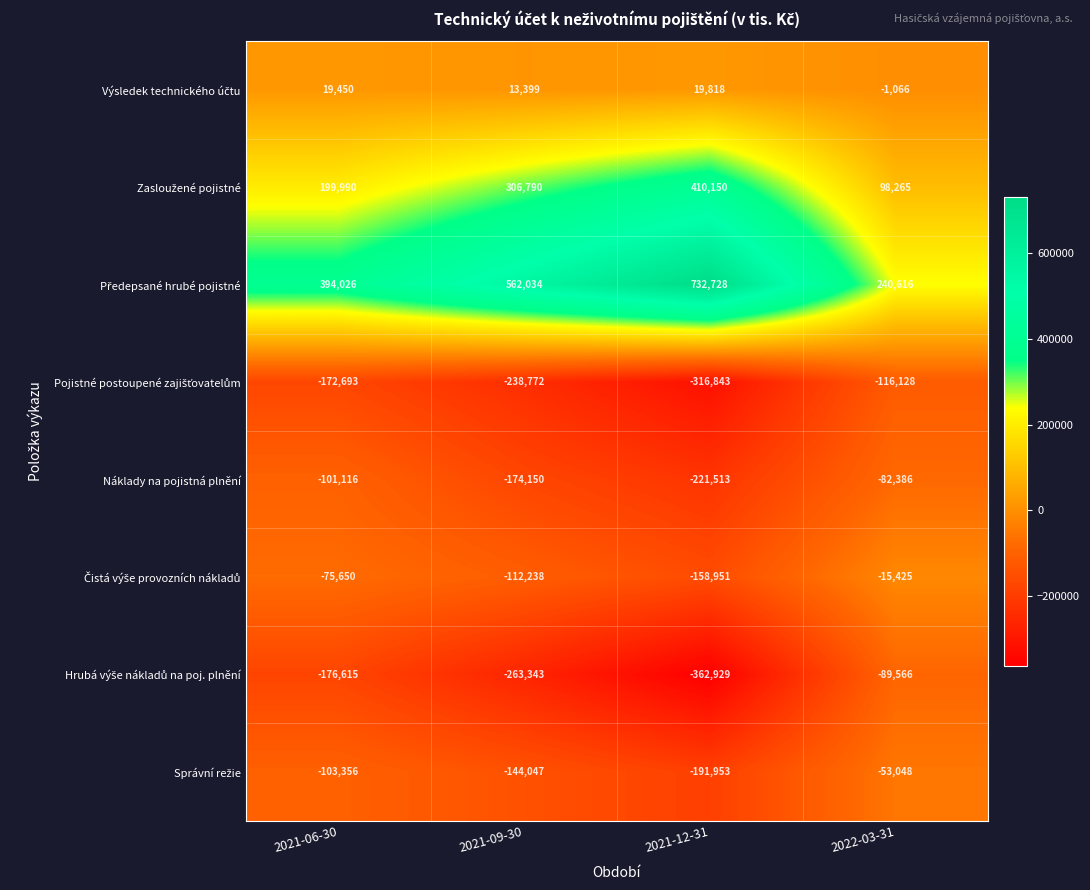

What is the difference between the highest and lowest values at 2022-03-31?

356744